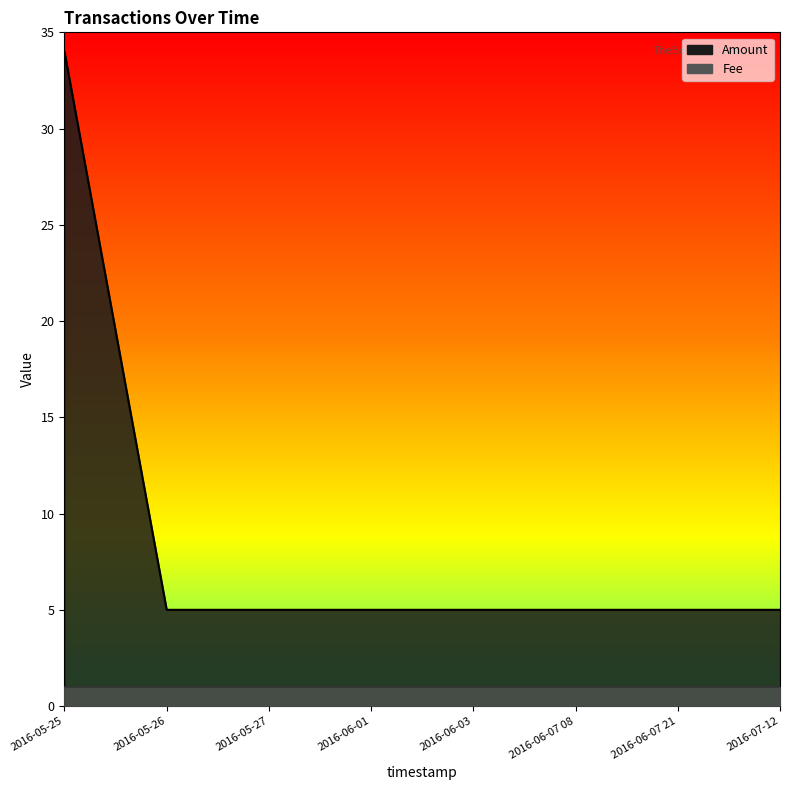

The value at 2016-06-01 is 3. True or false?

False